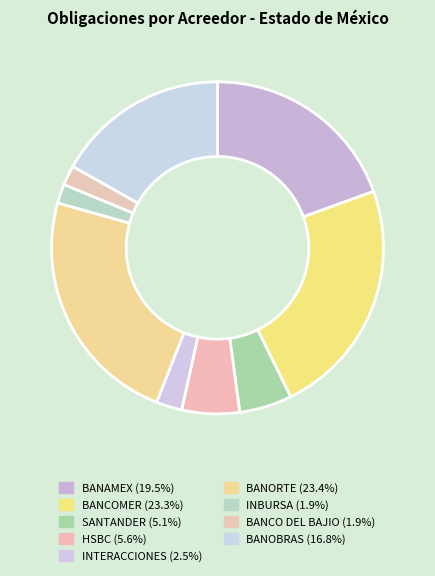

To the nearest percent, what is the combined percentage of SANTANDER and BANCO DEL BAJIO?

7%